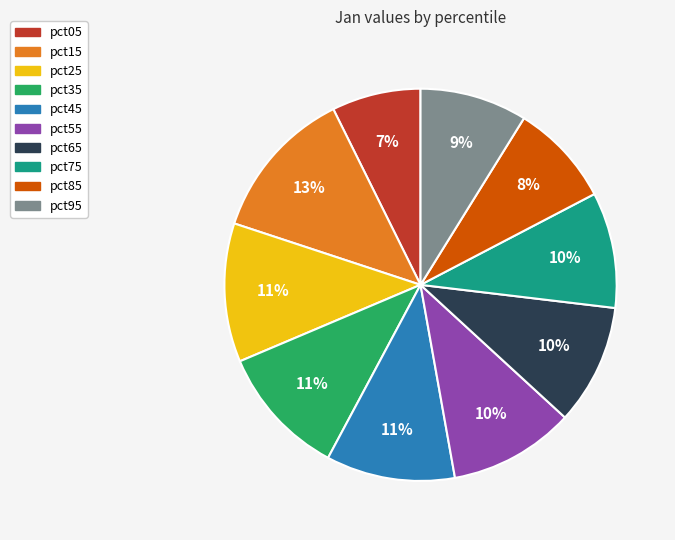

To the nearest percent, what is the average slice percentage?

10%